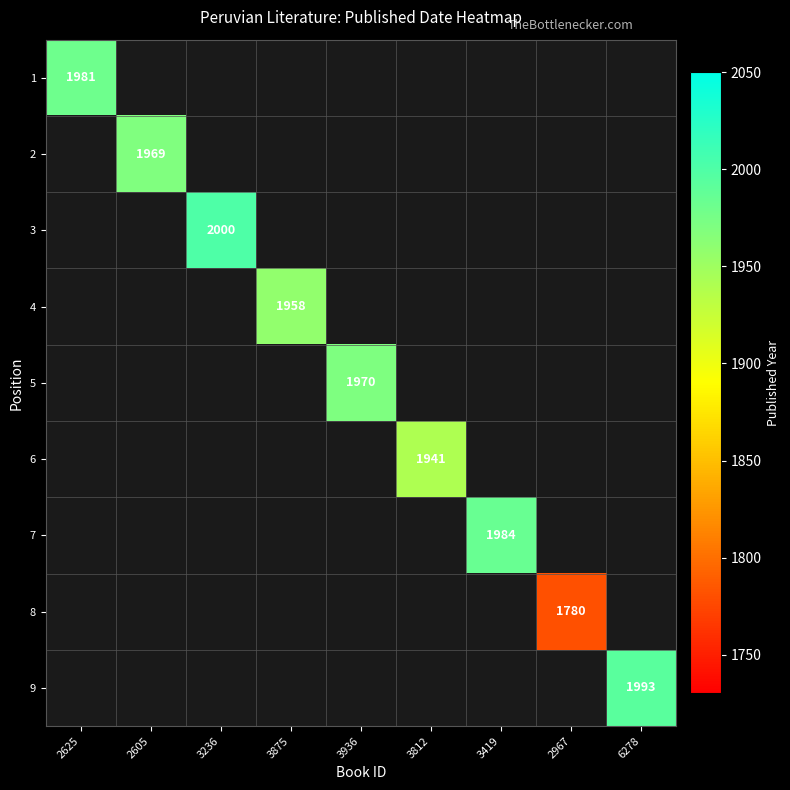

Is it true that 5 equals 1229.1 at 3936?

False